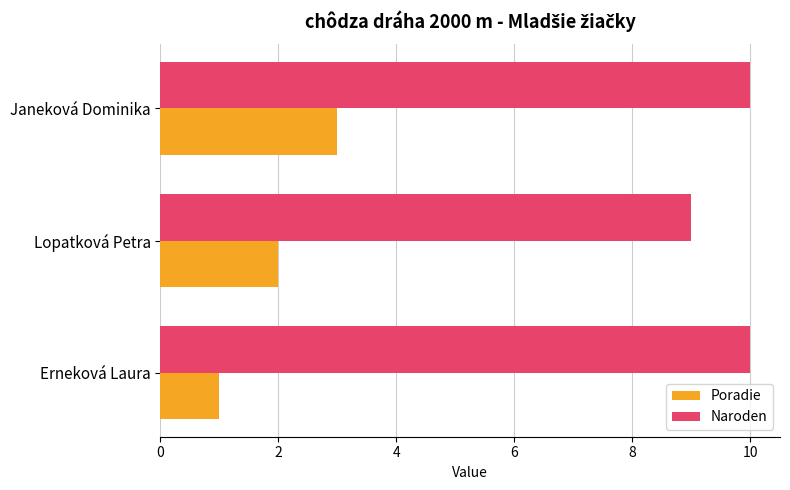

What is the average value of the Naroden series?

10